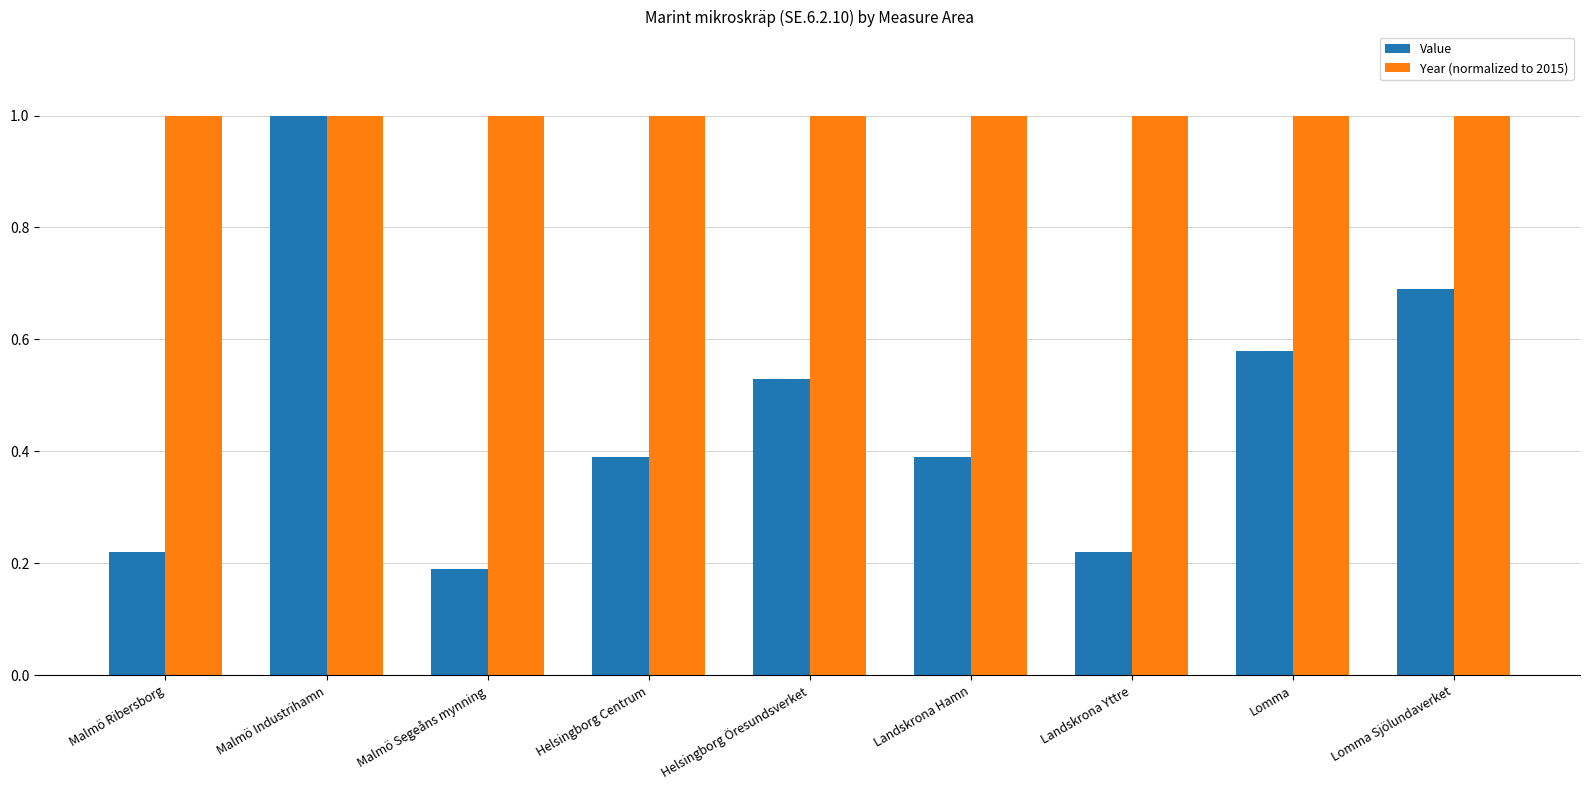

At how many categories does at least one series exceed 0?

9